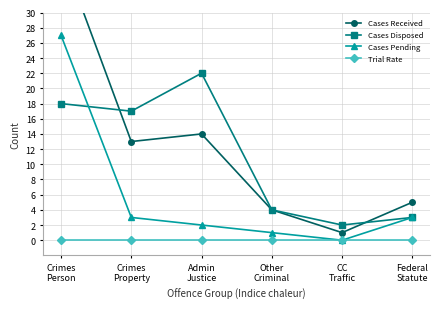

Reading right to left, list all the values displayed in this chart.

Cases Received: 5	1	4	14	13	38
Cases Disposed: 3	2	4	22	17	18
Cases Pending: 3	0	1	2	3	27
Trial Rate: 0	0	0	0	0	0